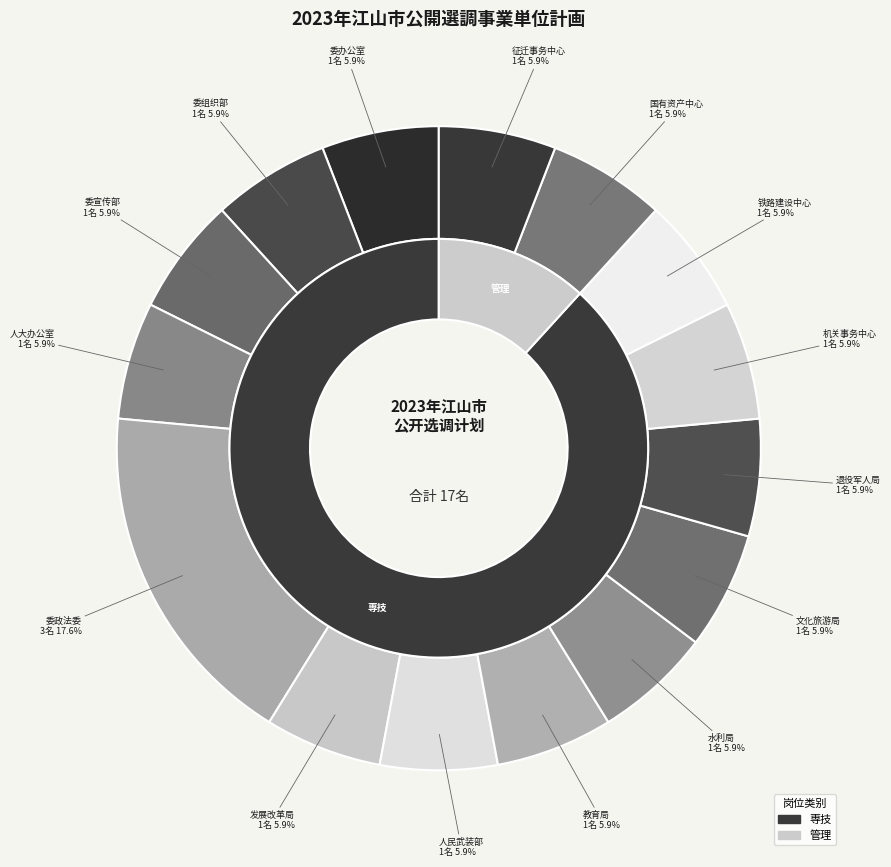

Rank the categories by value from highest to lowest.

中共江山市委政法委, 中共江山市委办公室, 中共江山市委组织部, 中共江山市委宣传部, 江山市人大常委会办公室, 江山市发展和改革局, 江山市人民武装部, 江山市教育局, 江山市水利局, 江山市文化广电旅游局, 江山市退役军人事务局, 江山市机关事务保障中心, 江山市铁路交通建设管理中心, 江山市国有资产管理服务中心, 江山市征迁事务中心